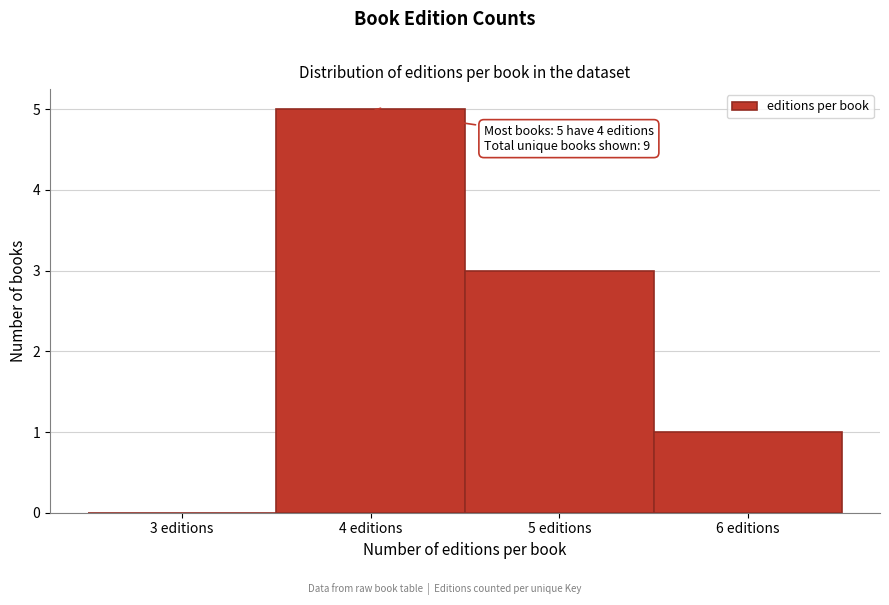

Which range on the x-axis has the tallest bar?

3.5 to 4.5